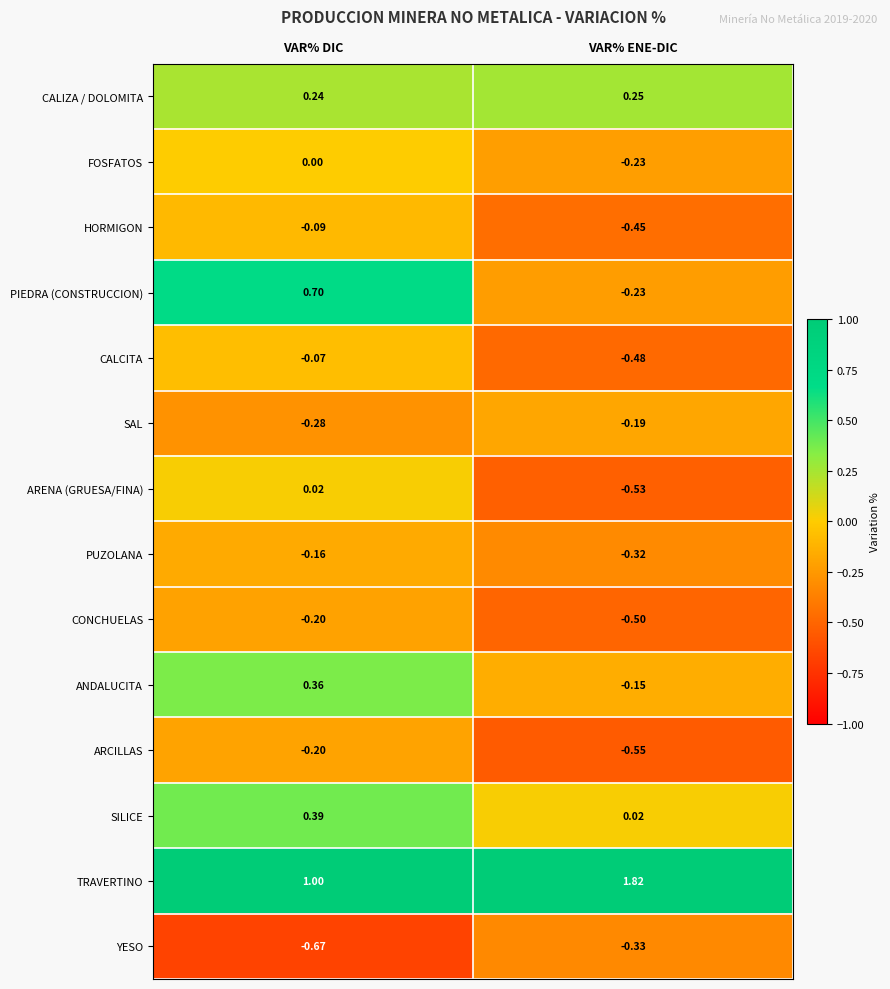

At which category is the sum across all series the highest?

VAR% DIC